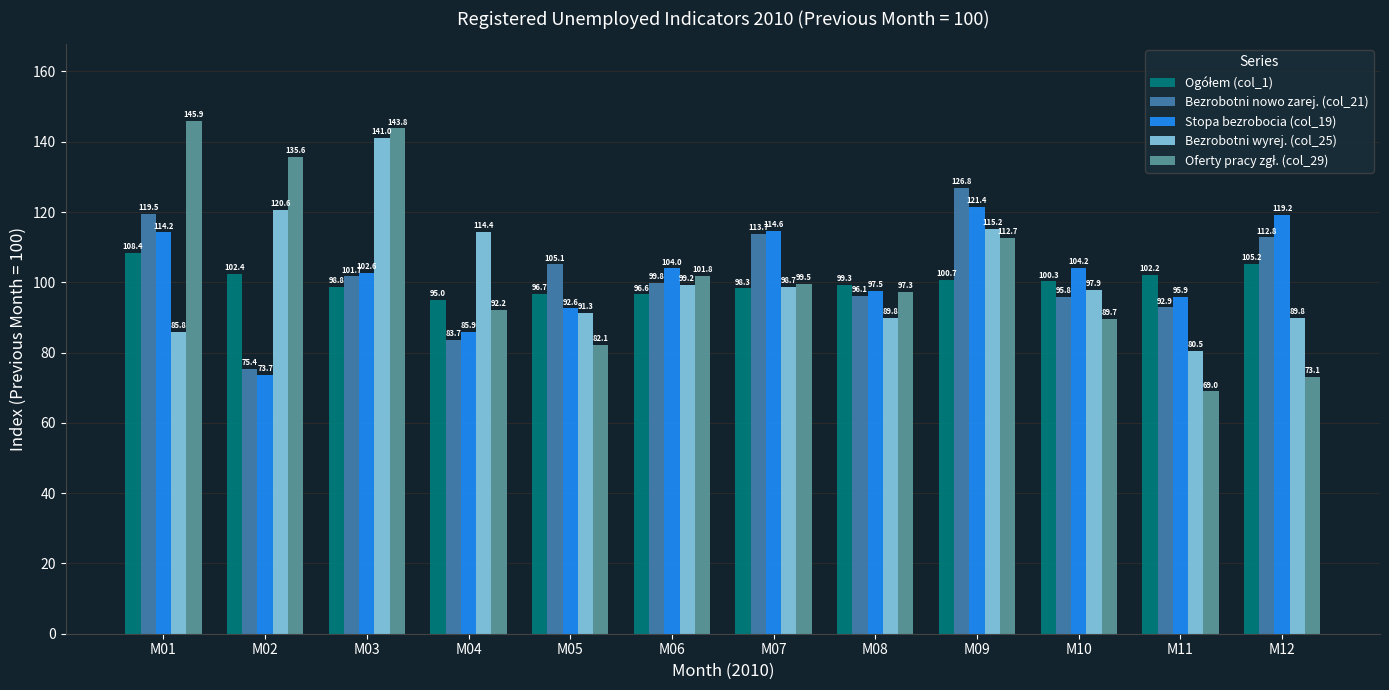

What is the spread (max minus min) of values at M08?

9.5